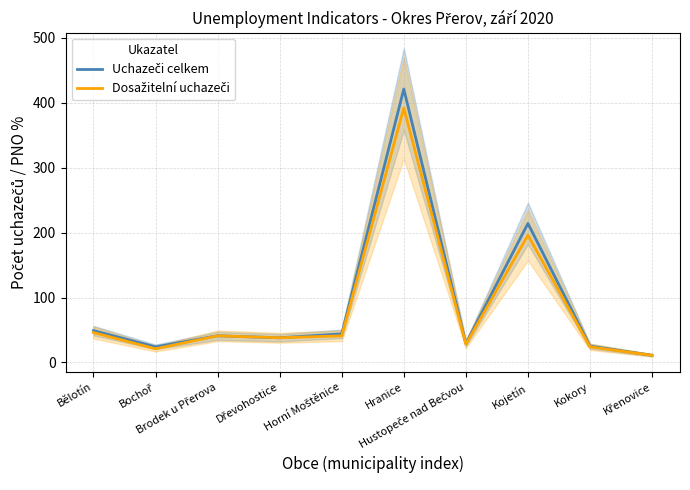

What is the maximum value for Dosažitelní uchazeči?

392